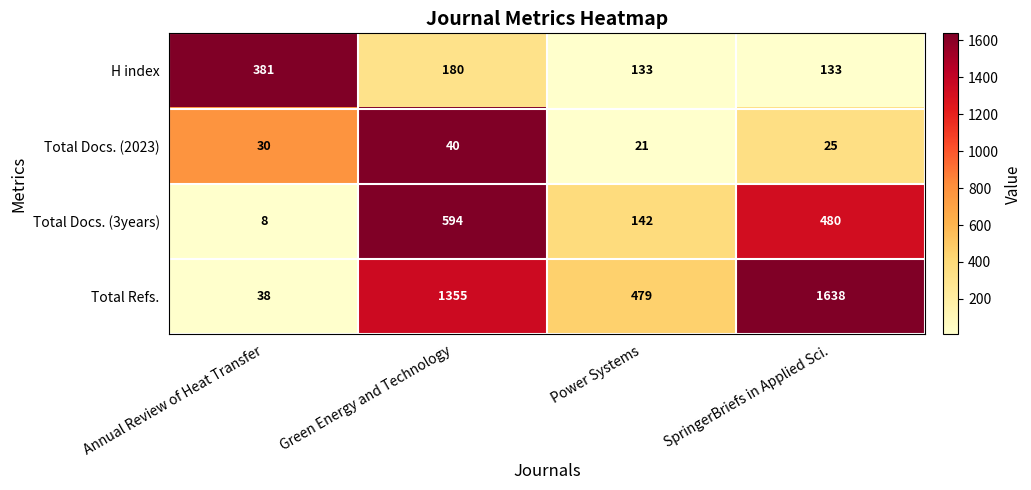

What is the difference between the second highest and second lowest values in the Total Docs. (3years) series?

338